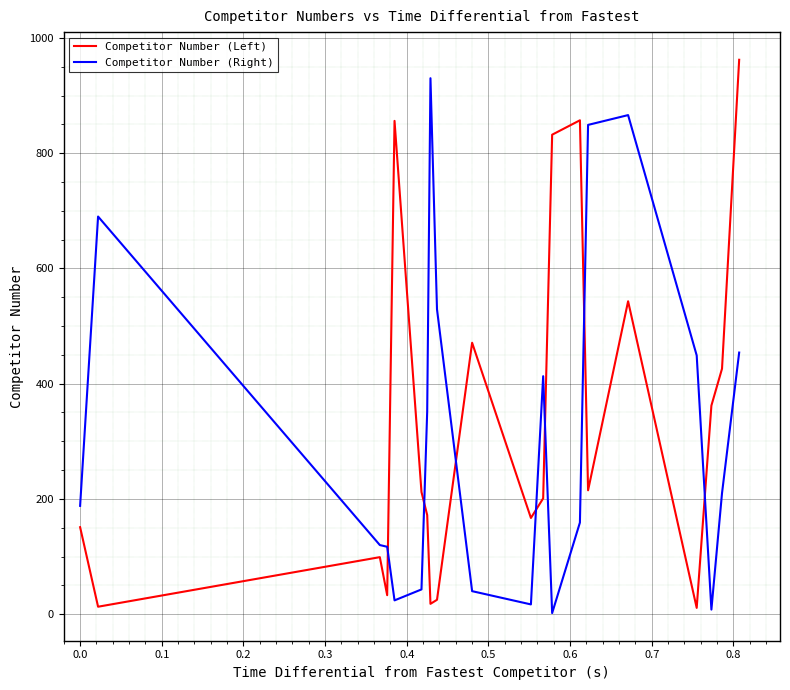

True or false: Competitor Number (Right) and Competitor Number (Left) cross at least once.

True